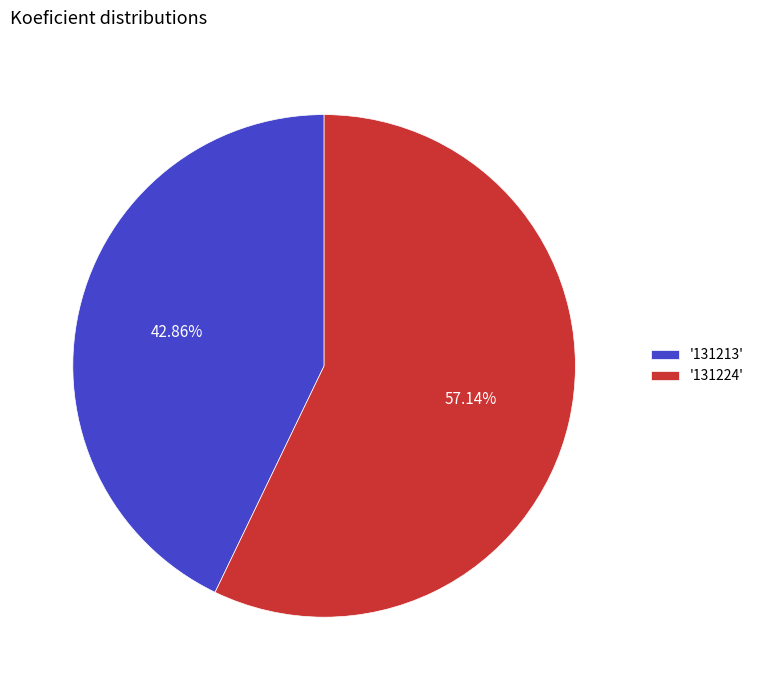

Between '131224' and '131213', which is larger?

'131224'